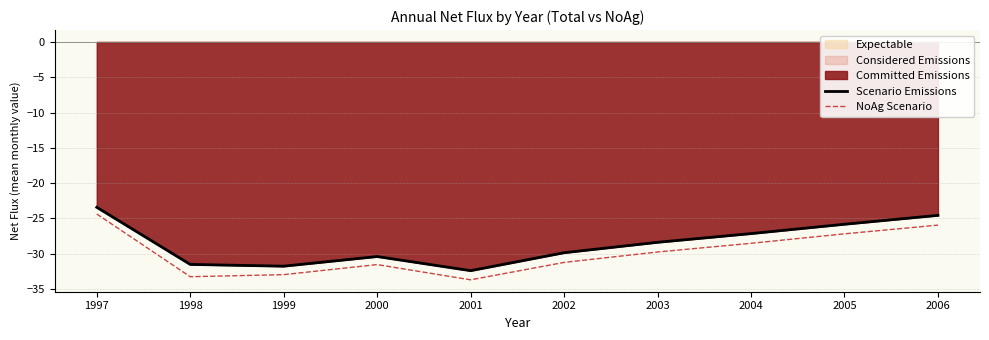

The value of NoAg Scenario at 1997 is -24.4. True or false?

True